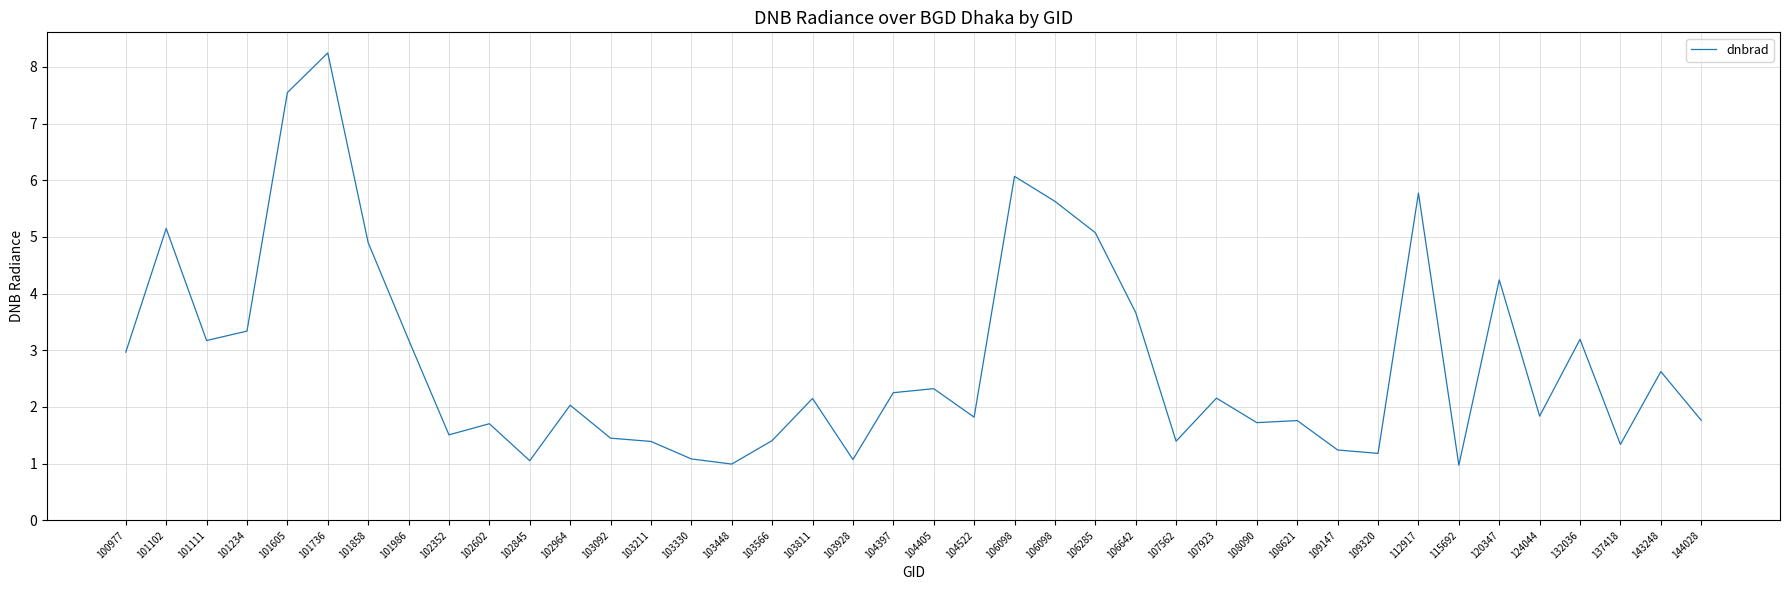

Which label corresponds to the smallest value in the chart?

115692